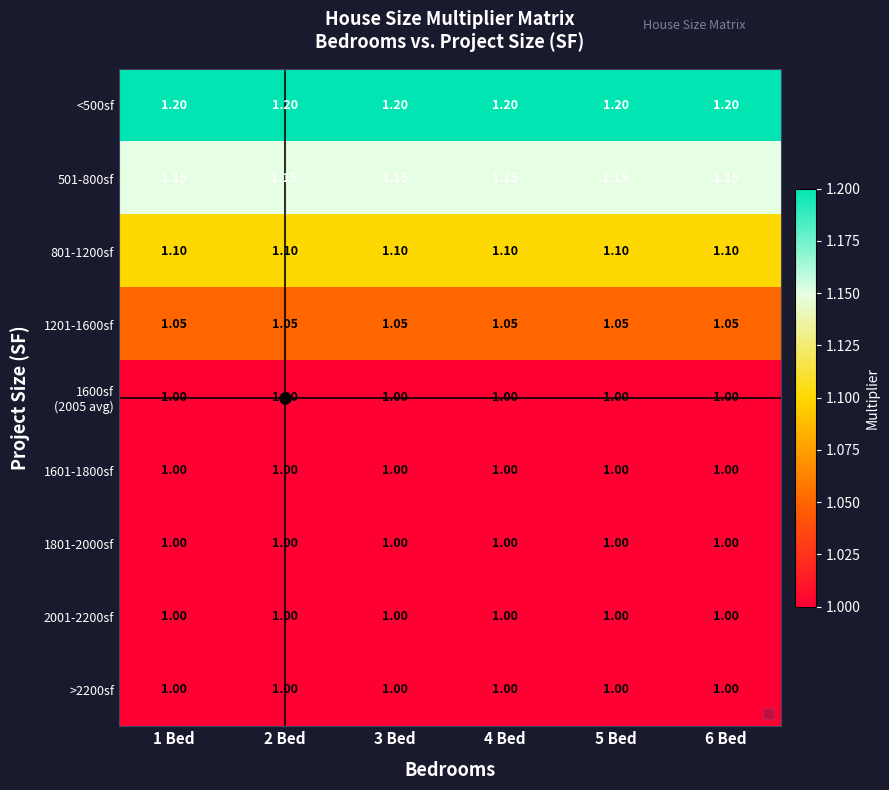

Is the value of >2200sf at 5 Bed greater than the value of 801-1200sf at 1 Bed?

No